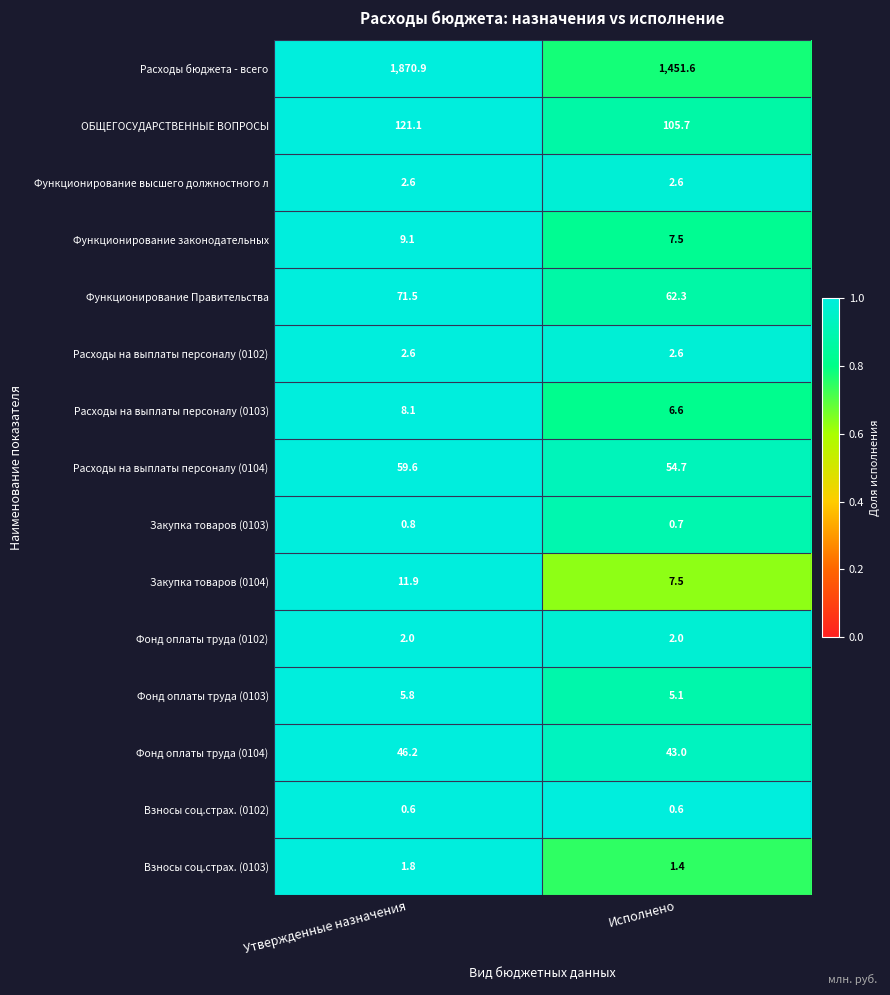

At which label does ОБЩЕГОСУДАРСТВЕННЫЕ ВОПРОСЫ reach its minimum?

Исполнено